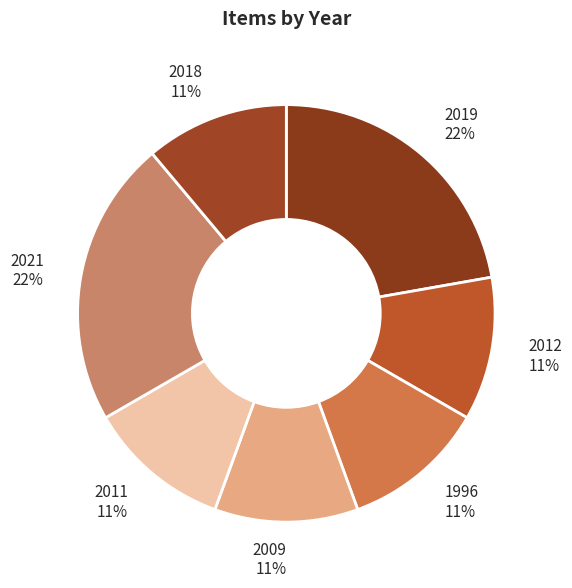

Combined, do 2011 and 2019 account for over 50%?

No